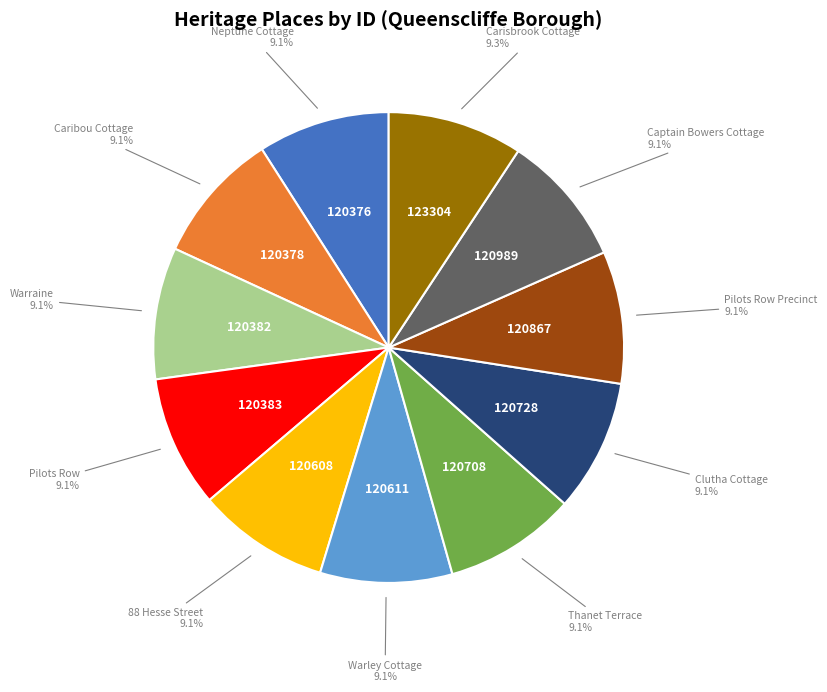

Does Carisbrook Cottage account for over 50% of the chart?

No